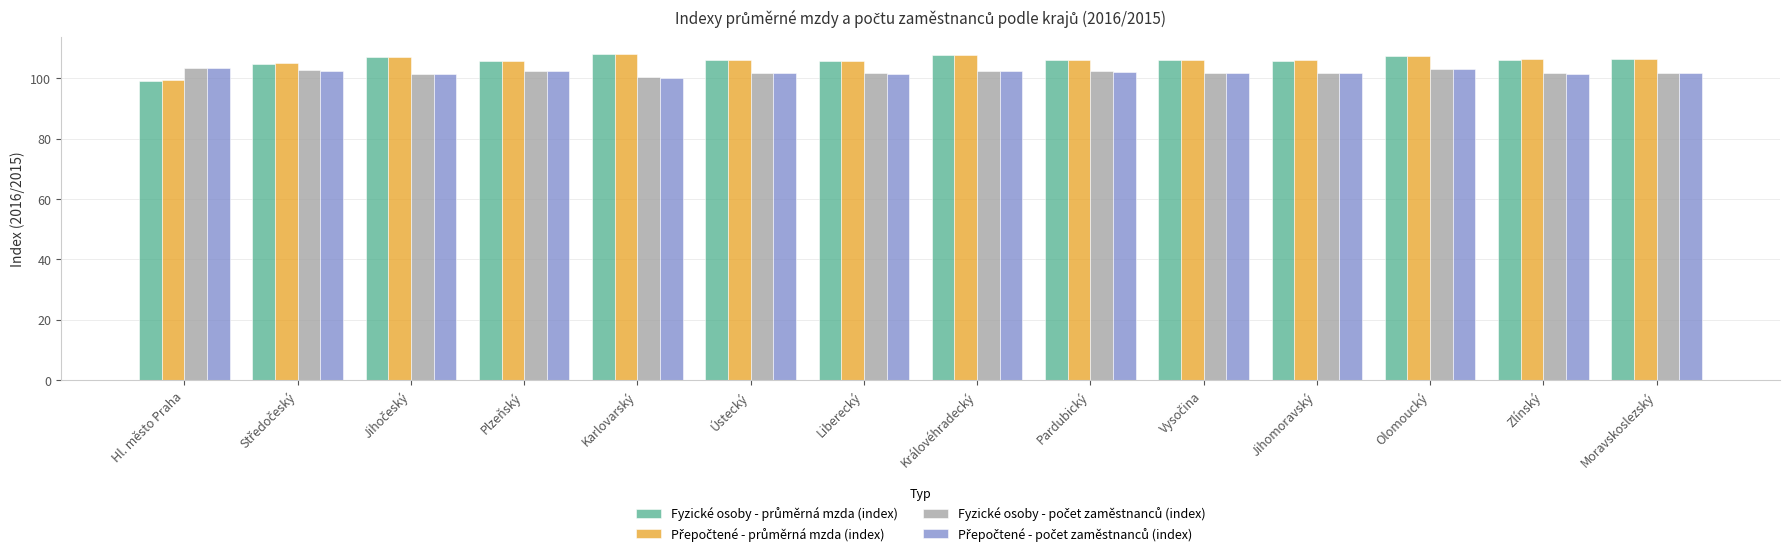

What is the maximum value shown in the chart?

108.1